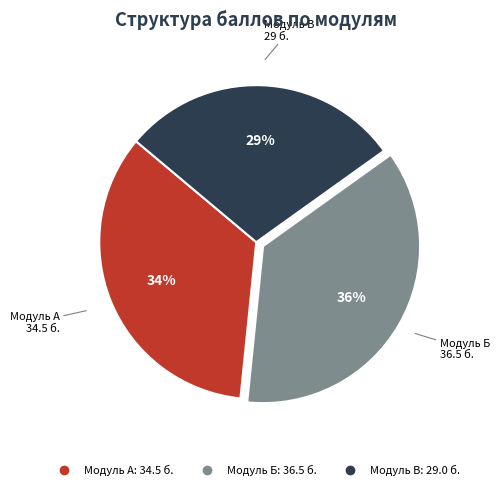

Does Модуль В represent more than half of the total?

No